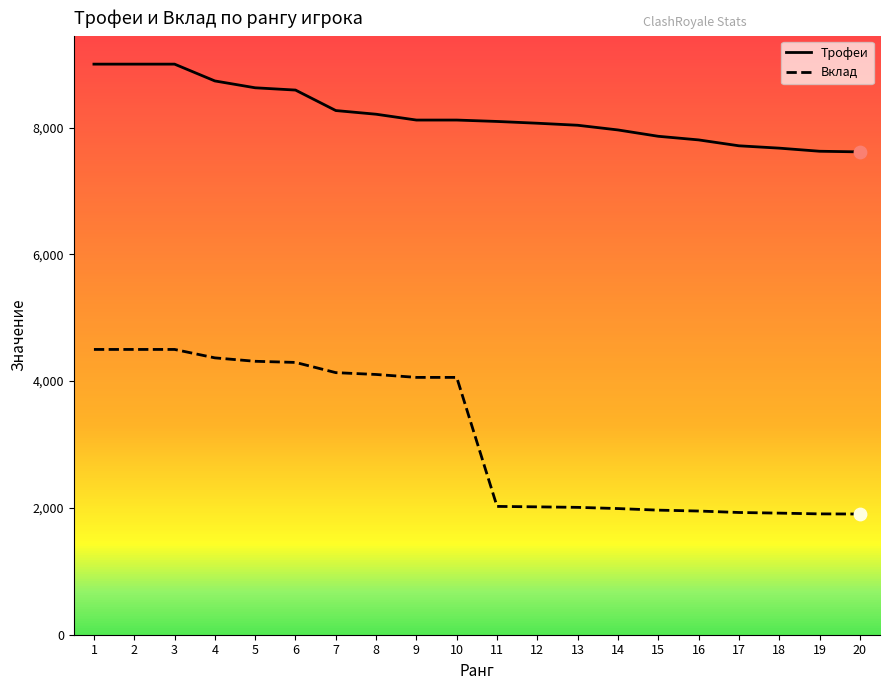

Which series has the largest total across all categories?

Трофеи